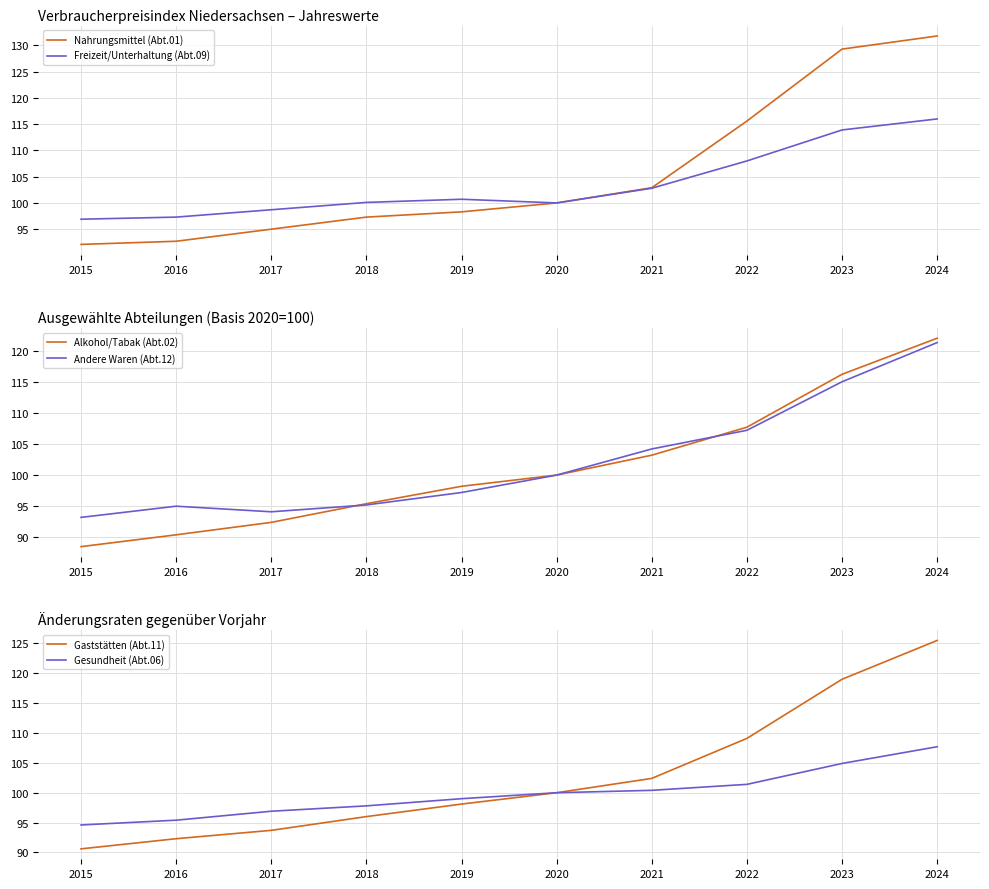

What is the total value across all series at 2018?

581.8